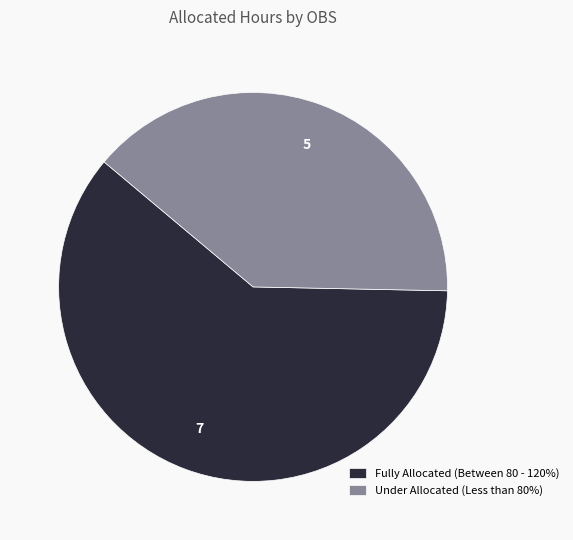

Does any single category account for the majority?

Yes